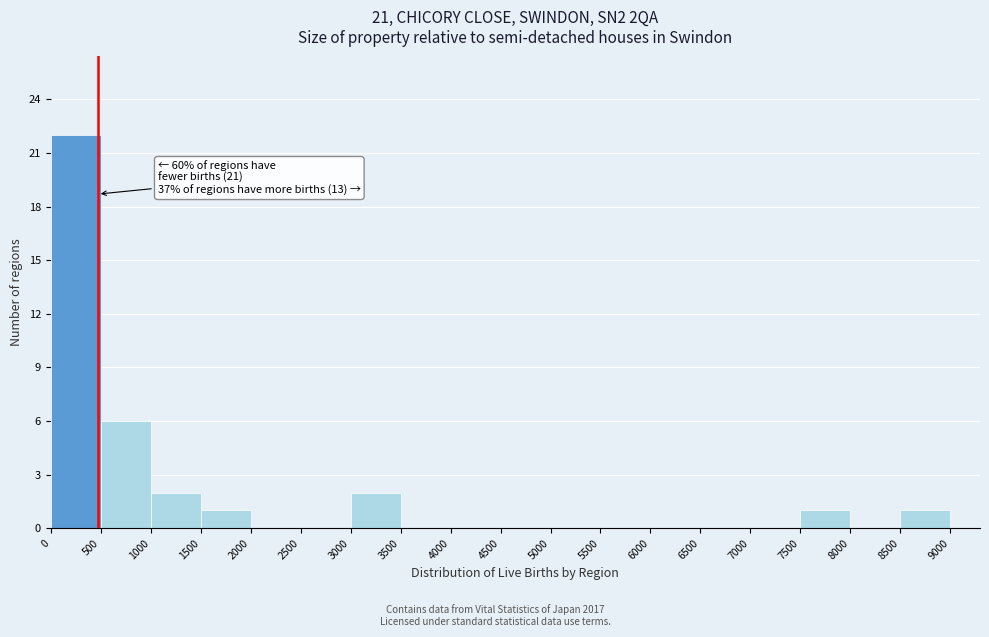

Which range on the x-axis has the tallest bar?

0 to 500